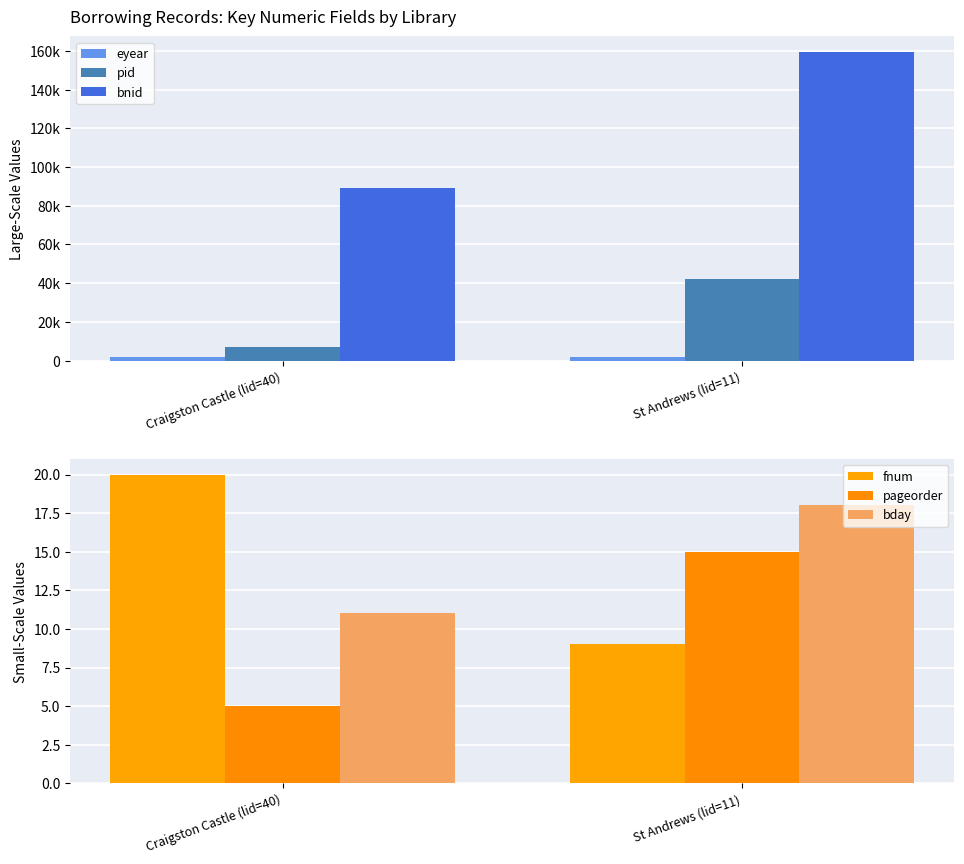

Which series has the largest range (max minus min)?

bnid